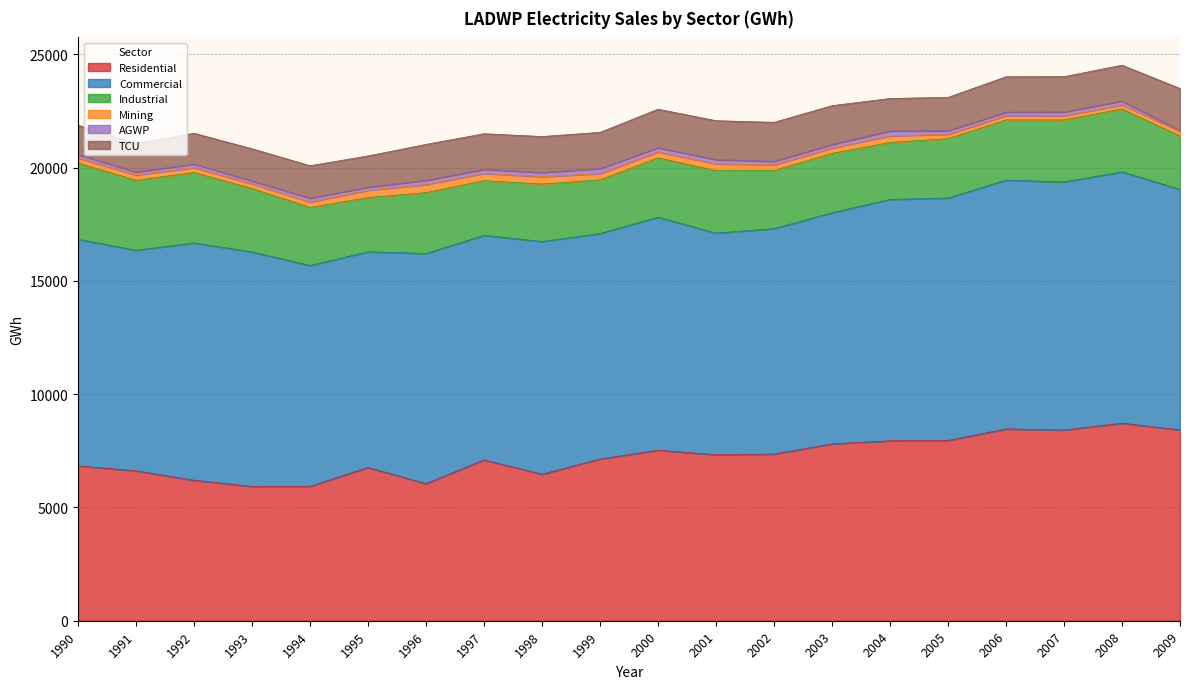

How many interior local valleys does the Commercial series have?

6